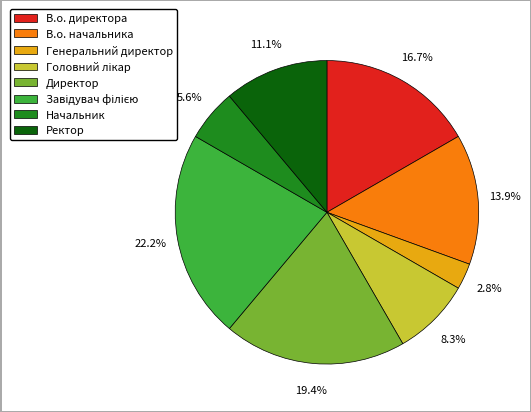

The В.о. начальника slice represents 14% of the pie. True or false?

True